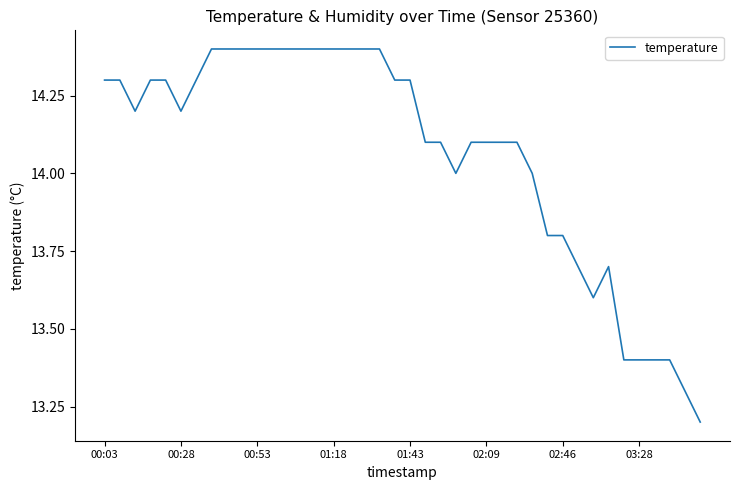

What is the minimum value shown in the chart?

13.2